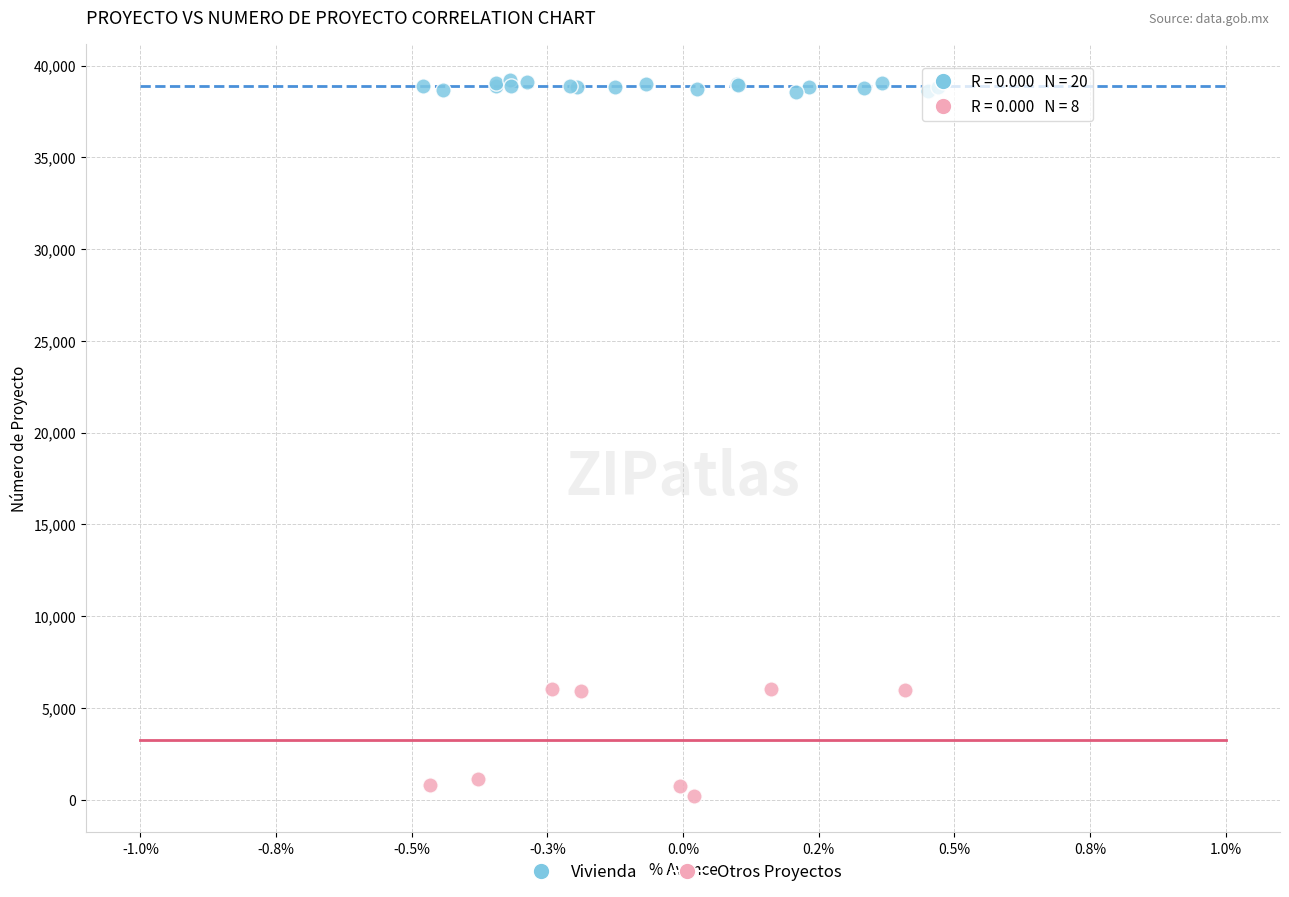

Which series reaches the maximum Y coordinate?

Vivienda